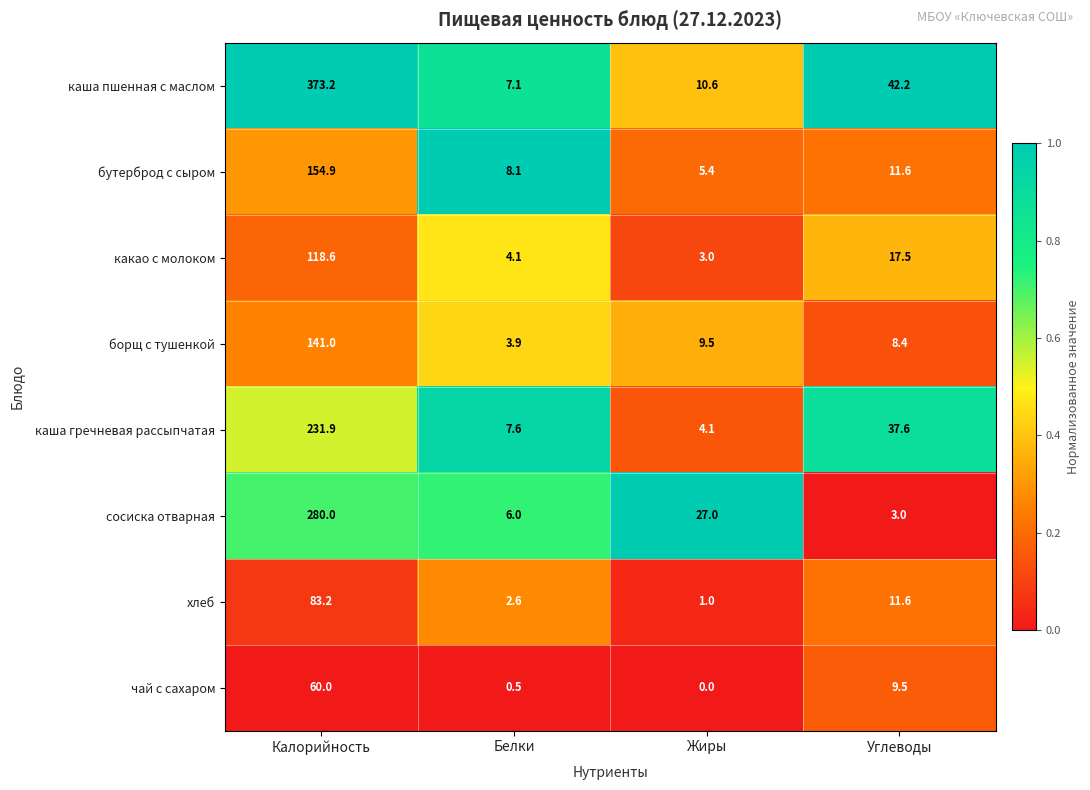

Between Белки and Углеводы, which series saw the biggest shift?

каша пшенная с маслом